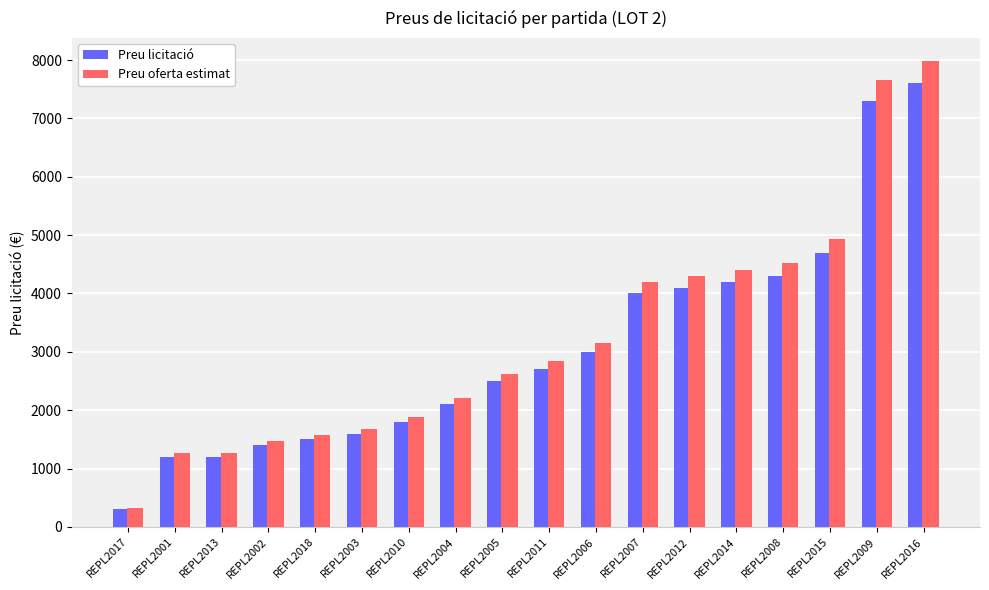

Is it true that Preu oferta estimat equals 2957 at REPL2014?

False